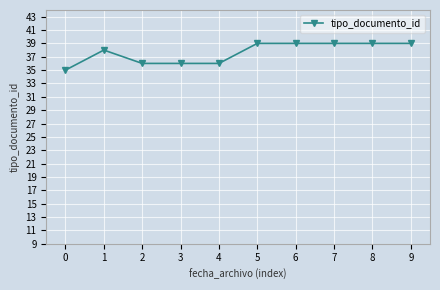

Where is the first local maximum?

1